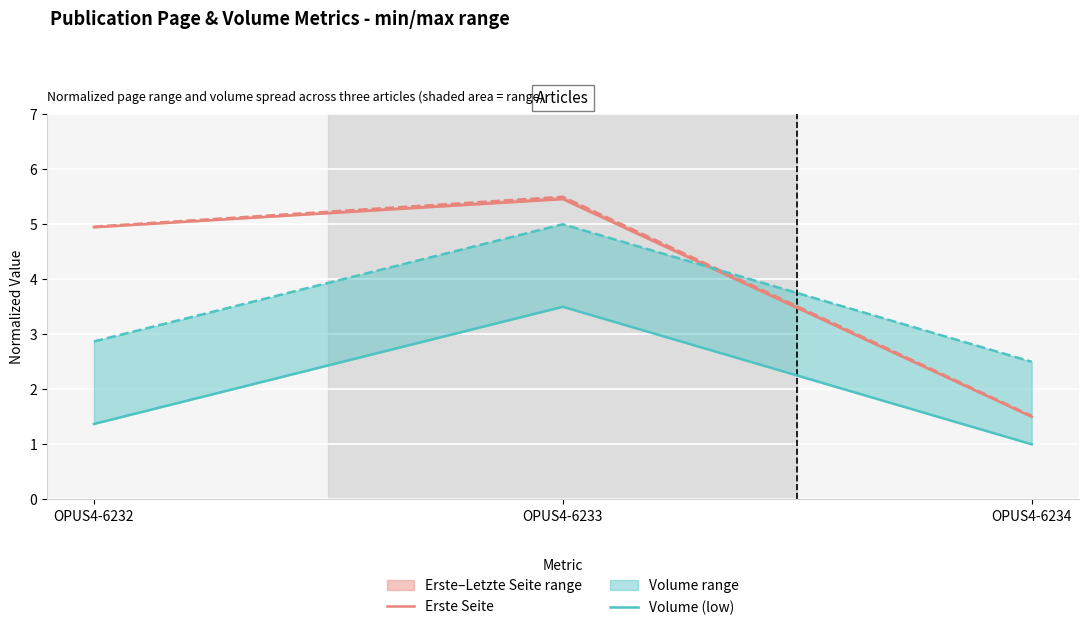

Is it true that Volume (low) equals 1.4 at OPUS4-6232?

True